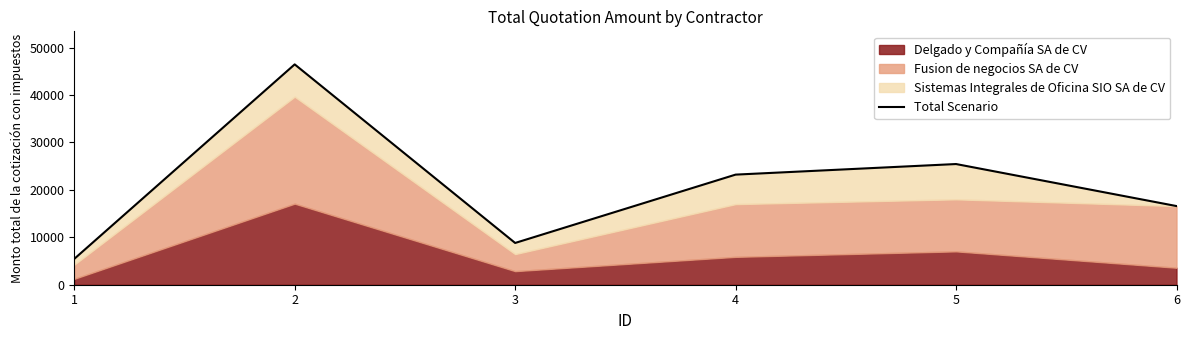

The value at 5 is 25453.1. True or false?

True